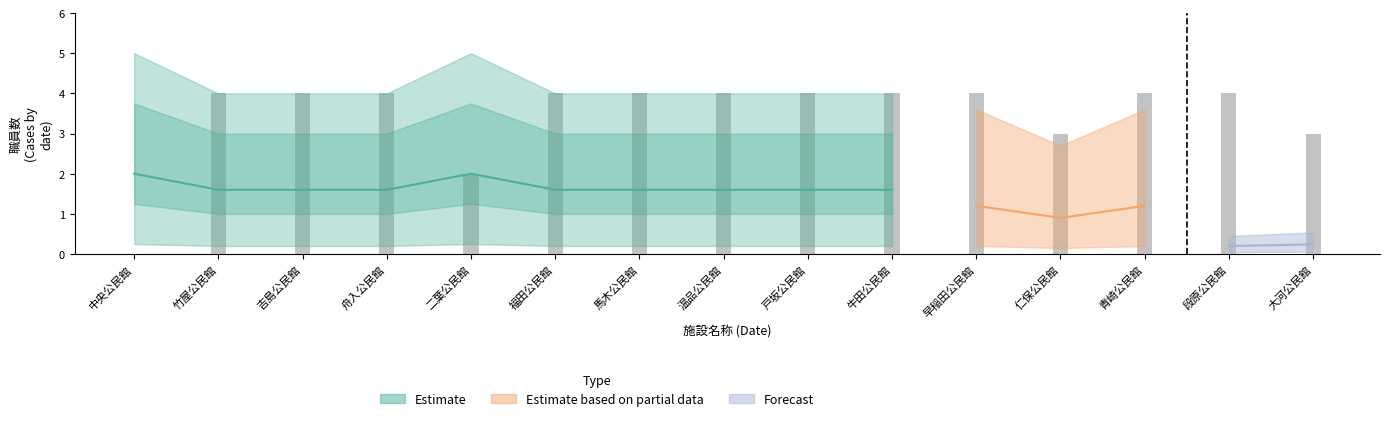

At how many categories does at least one series exceed 0?

15